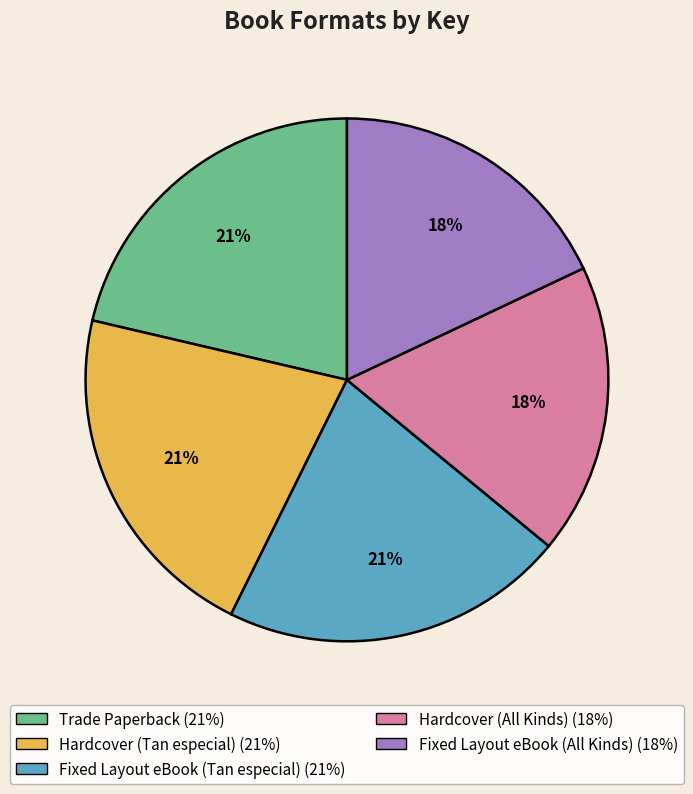

To the nearest percent, what percentage of the pie is Fixed Layout eBook (Tan especial)?

21%